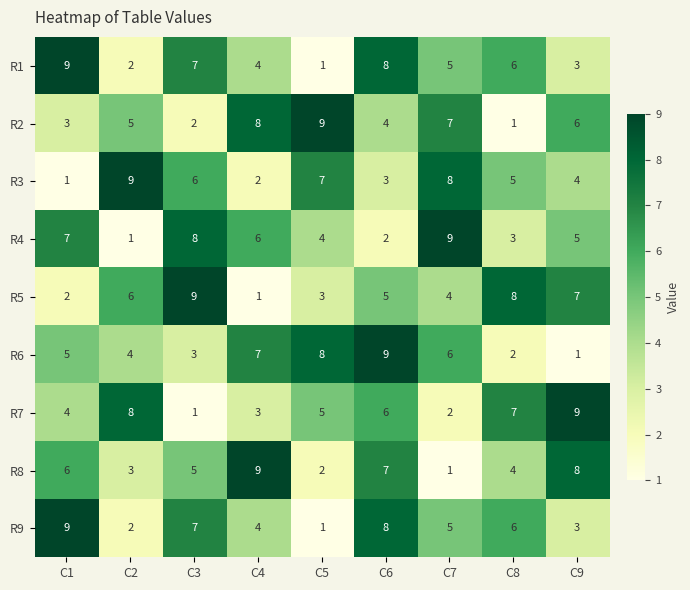

How many data points does each series have?

9